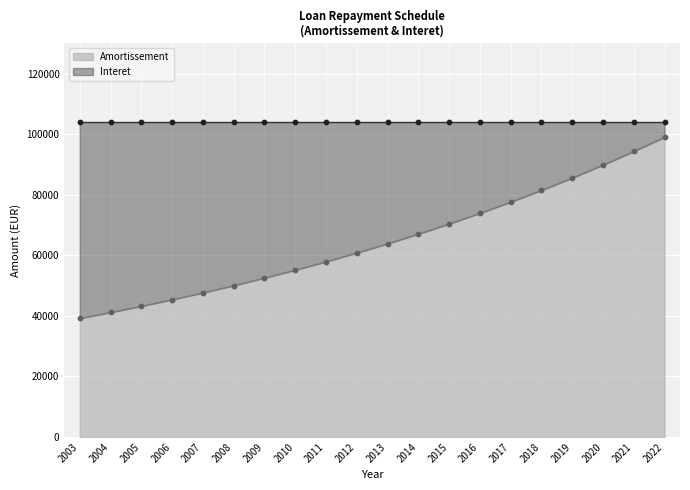

Which series has the largest Y range (max minus min)?

Amortissement